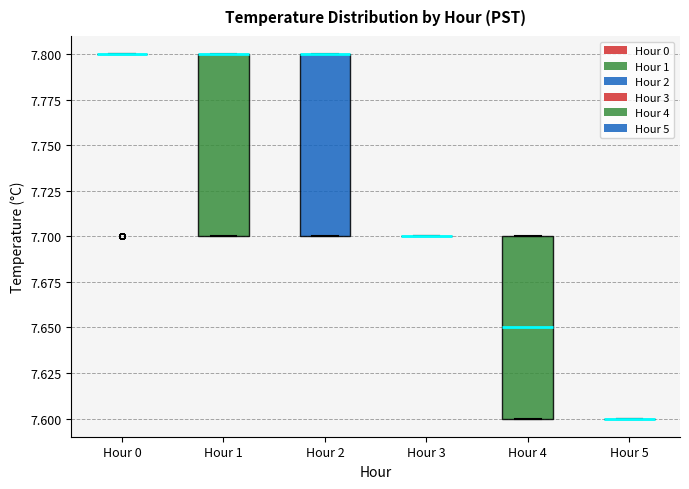

Where is the upper edge of the box for Hour 1 on the y-axis? The values are not printed on the chart, so give them approximately, as read against the axis.

7.80